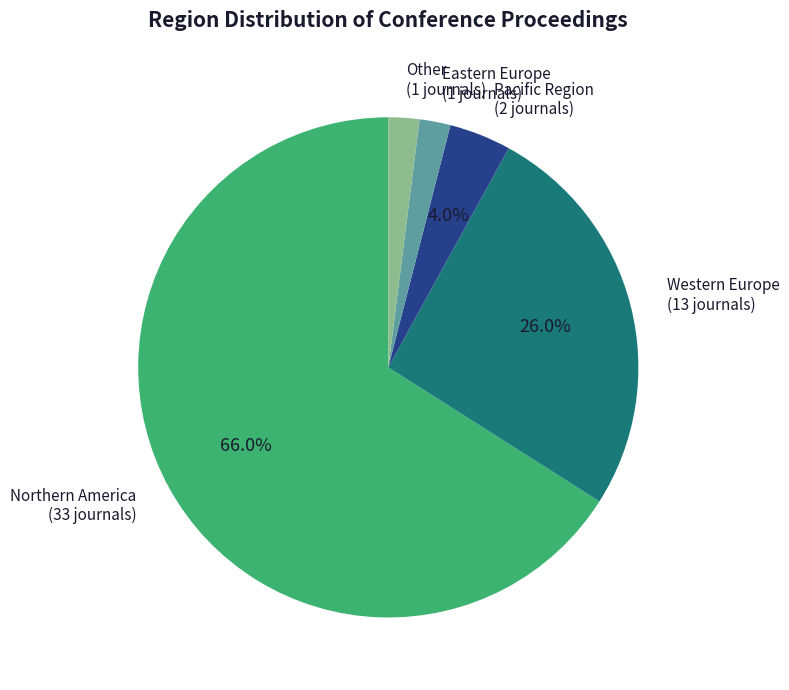

Is there a majority slice in this chart?

Yes